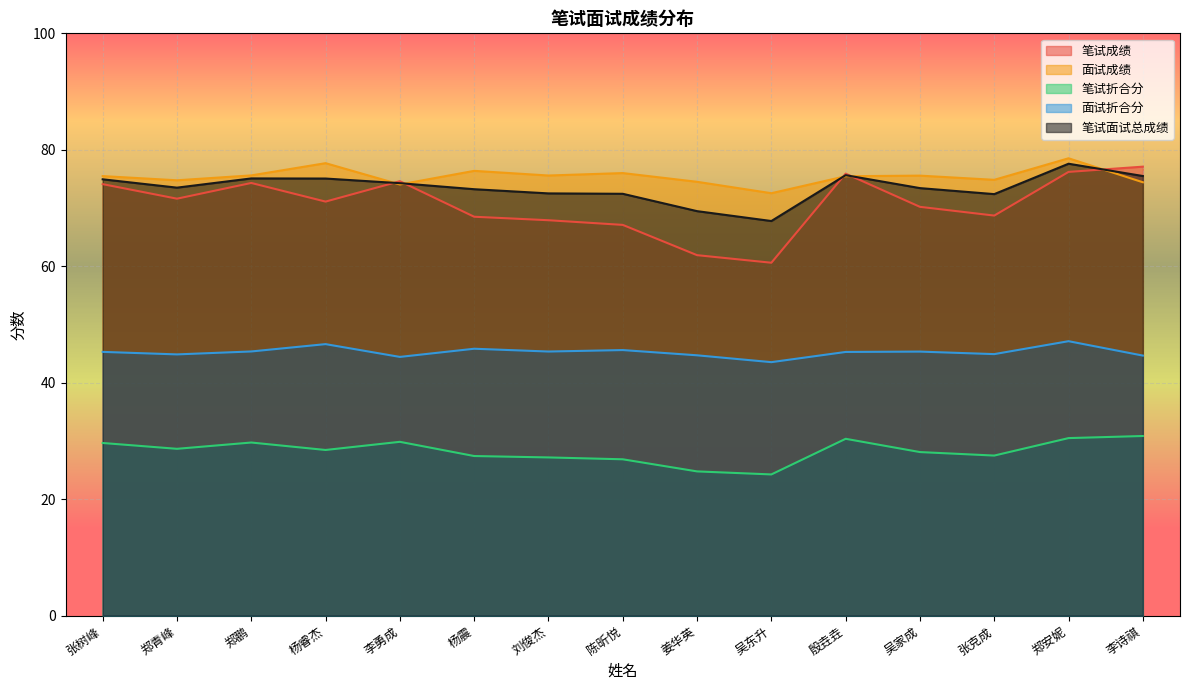

Rank the categories by 笔试成绩 value from lowest to highest.

吴东升, 姜华英, 陈昕悦, 刘俊杰, 杨震, 张克成, 吴家成, 杨睿杰, 郑青峰, 张树峰, 郑鹏, 李勇成, 殷垚垚, 郑安妮, 李诗祺